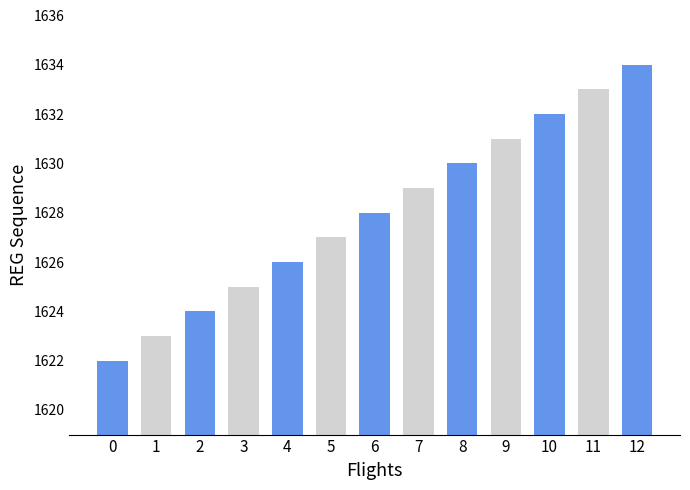

True or false: the data shows 2399 at 10.

False